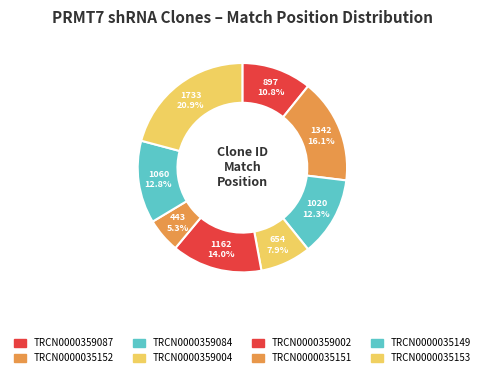

To the nearest percent, what is the average slice percentage?

12%